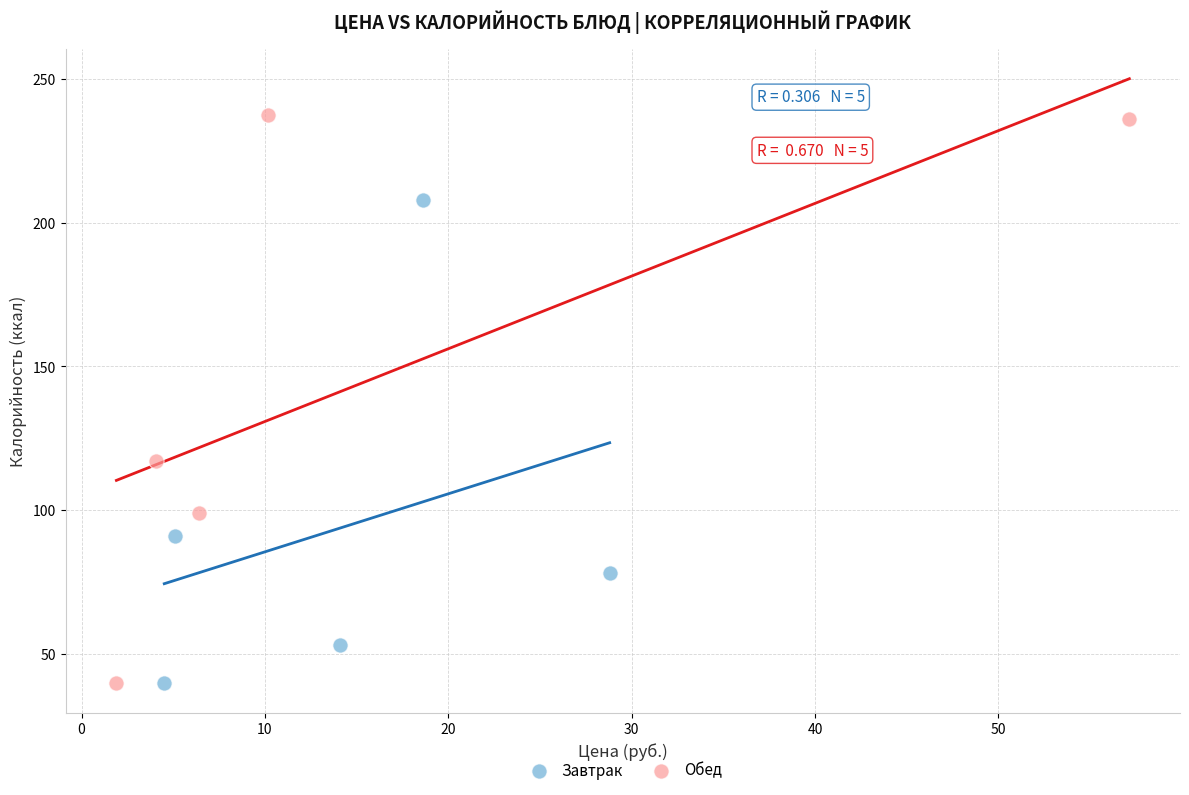

Which series contains the highest Y value?

Обед